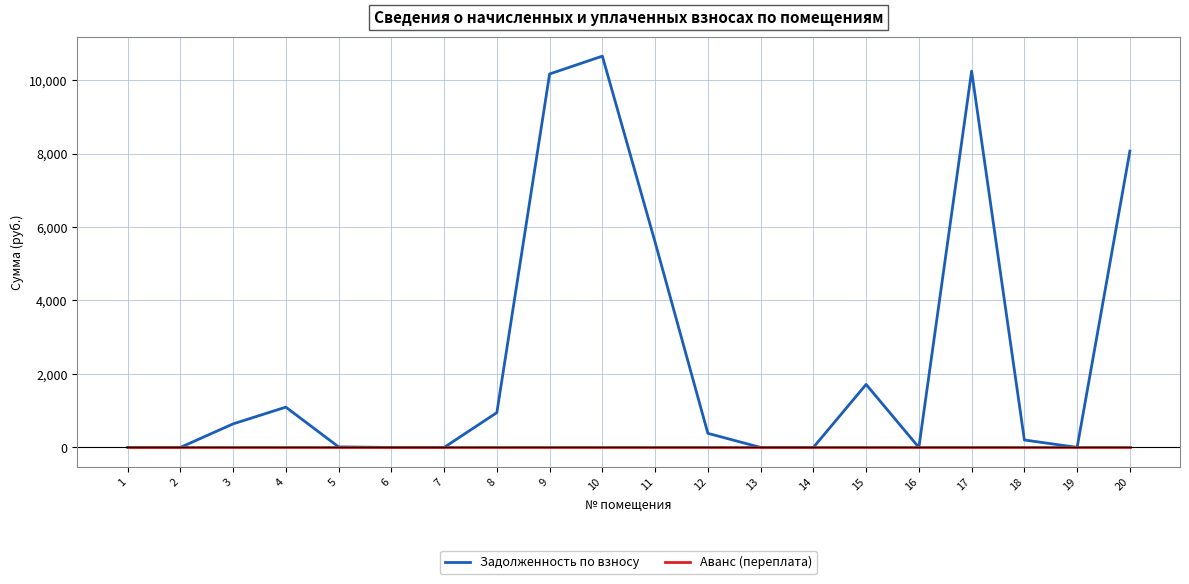

How many series are shown in this chart?

2